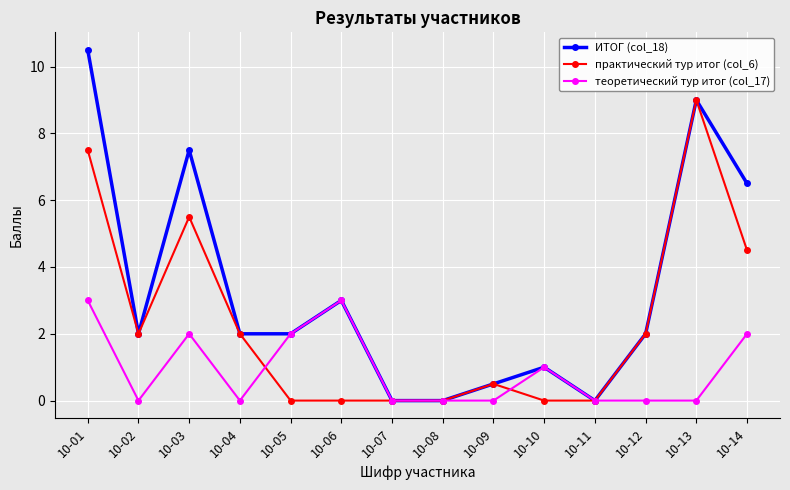

Which series has the largest total across all categories?

ИТОГ (col_18)